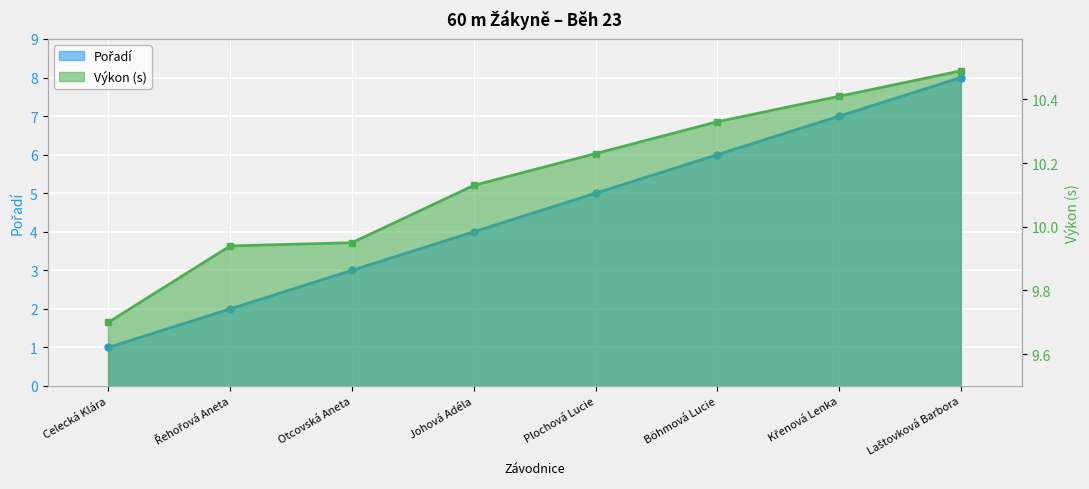

Which series has the largest range (max minus min)?

Pořadí